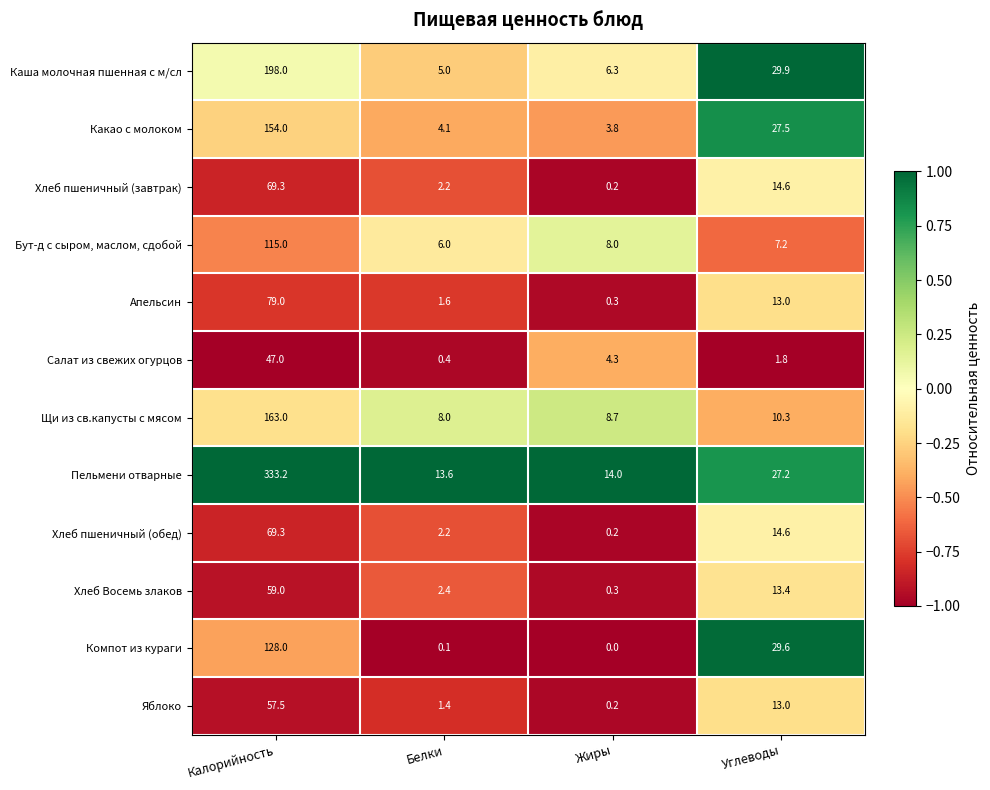

Which series has the widest spread of values?

Пельмени отварные